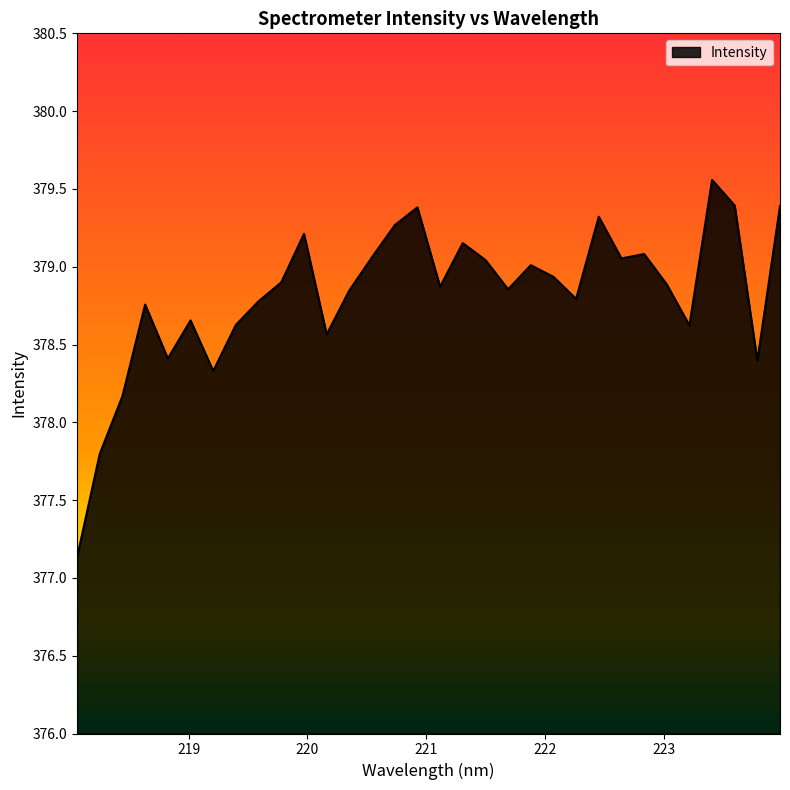

What is the greatest value displayed?

379.6